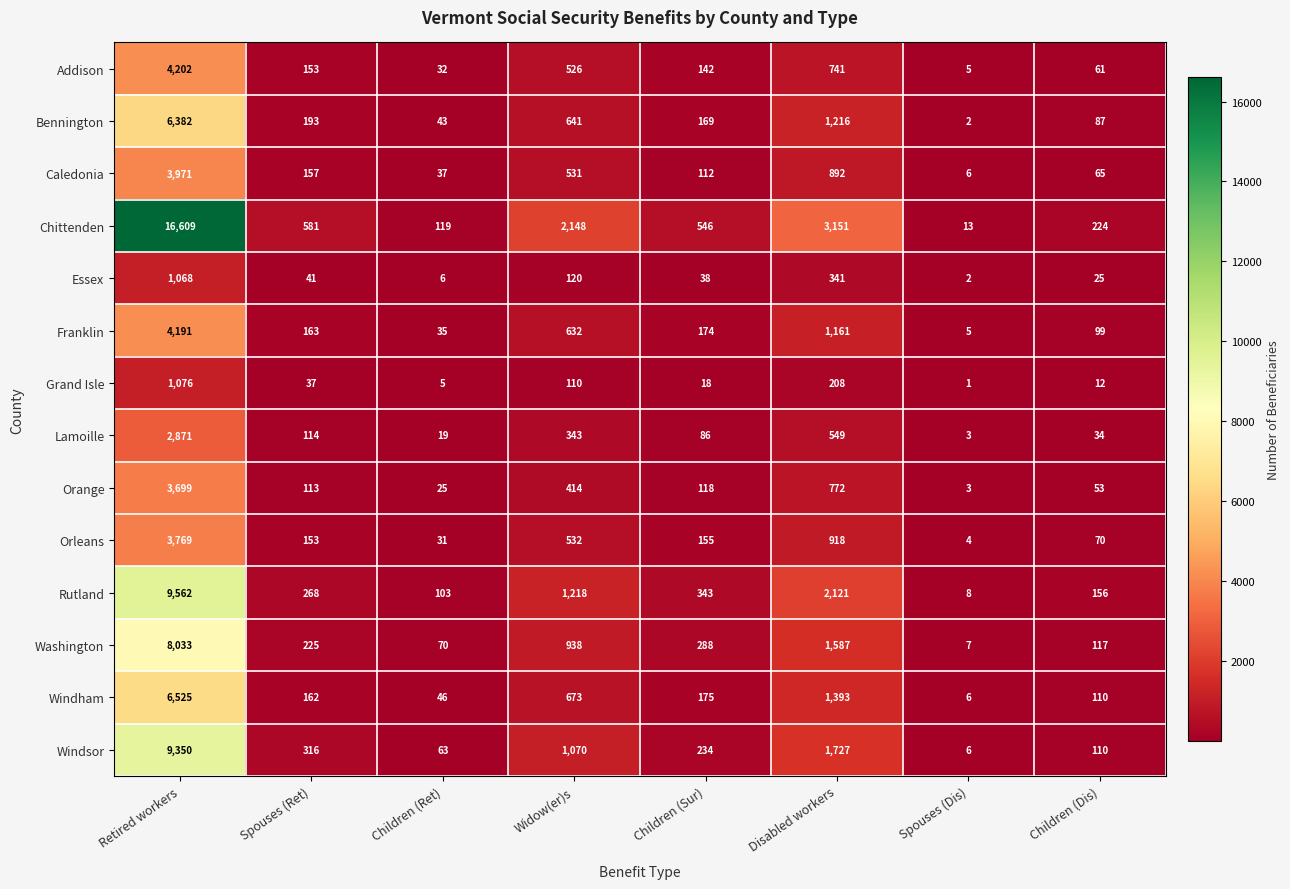

At which label does Rutland reach its peak?

Retired workers